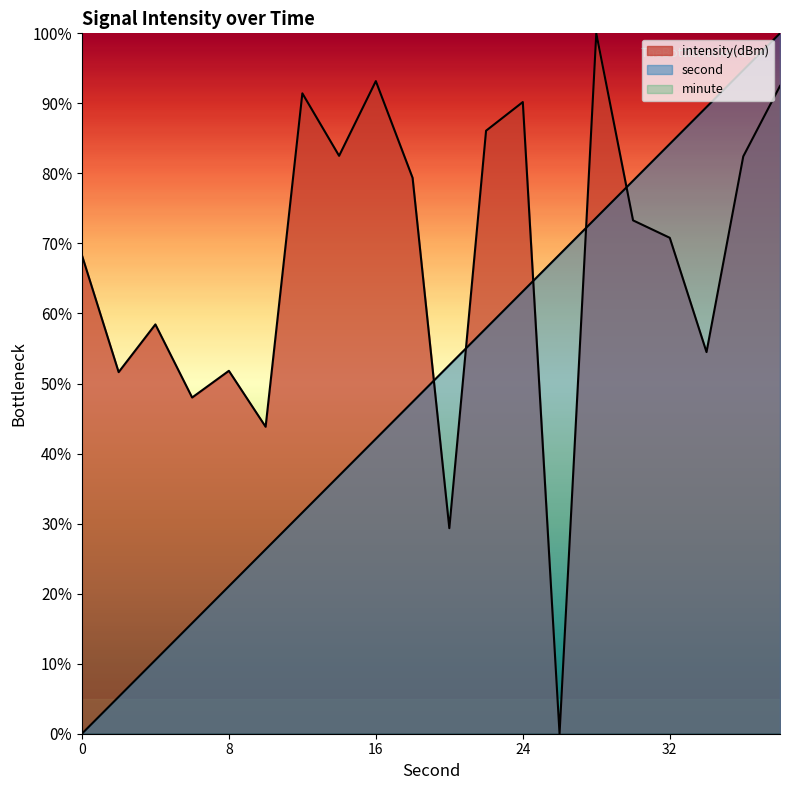

True or false: second has a value of 68.4 at 26.

True